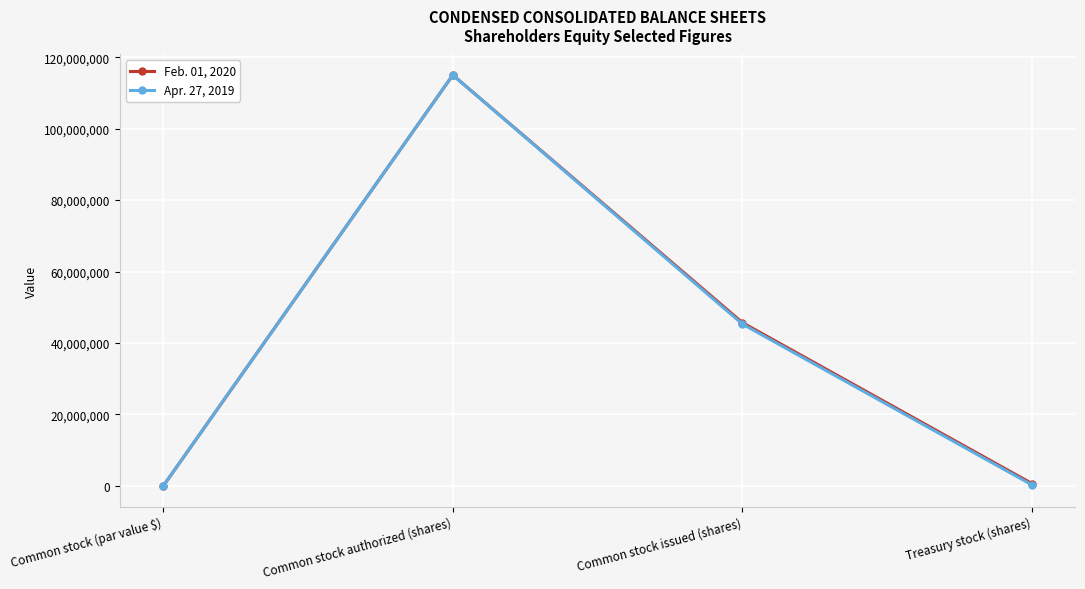

At which category does the chart reach its peak across all series?

Common stock authorized (shares)